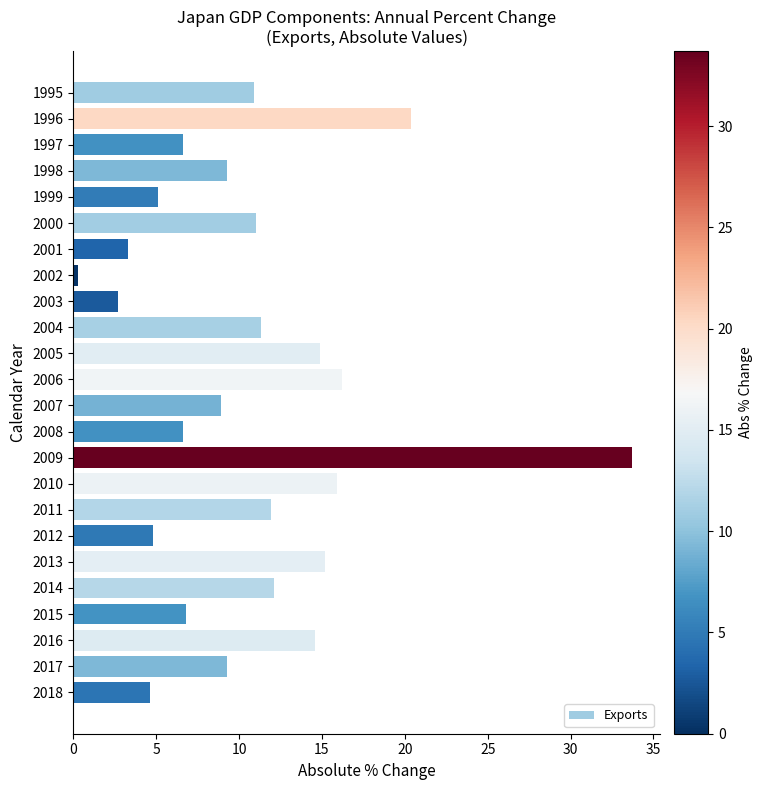

What is the value of the 2nd bar from the top?

20.4